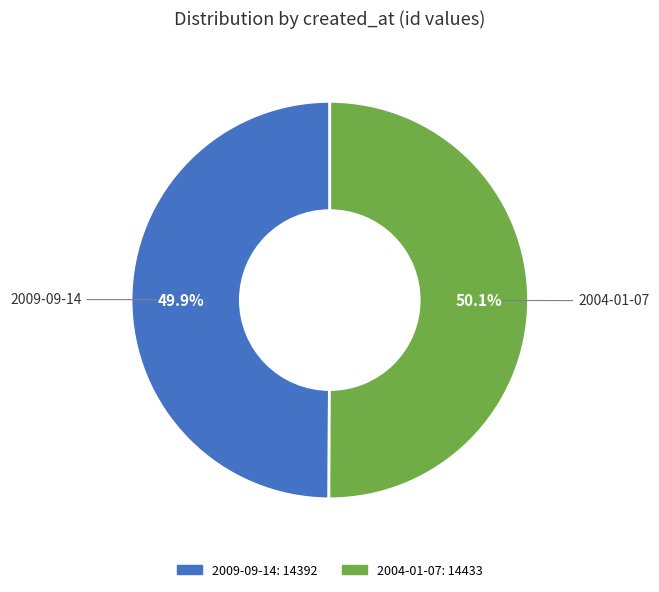

What is the ratio of the value at 2009-09-14 to the value at 2004-01-07?

1.0